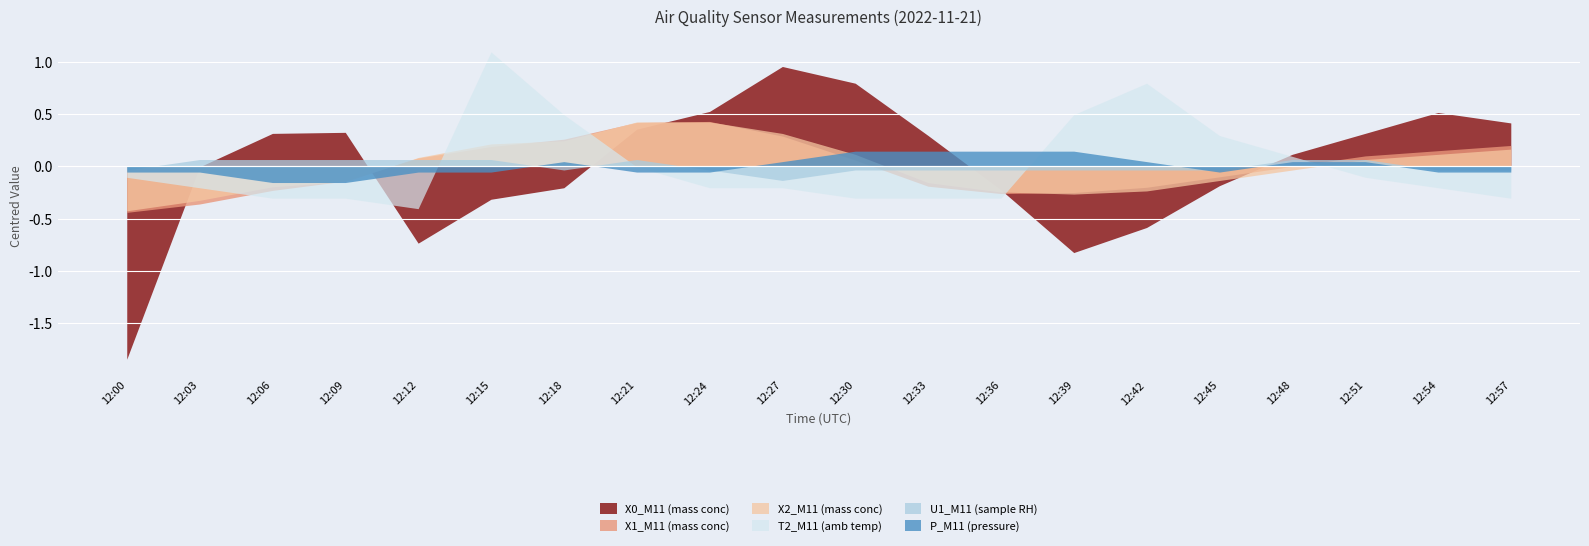

How many data points does each series have?

20